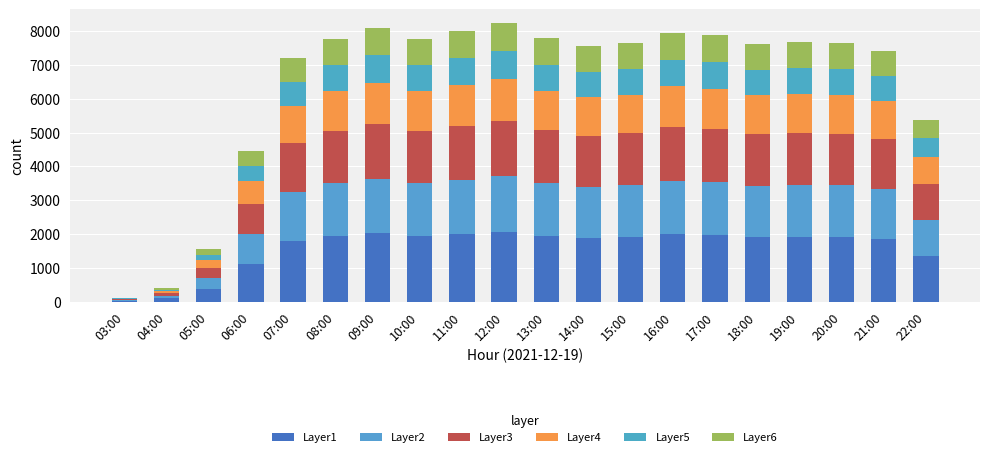

What is the approximate value of Layer5 at 21:00?

740.5